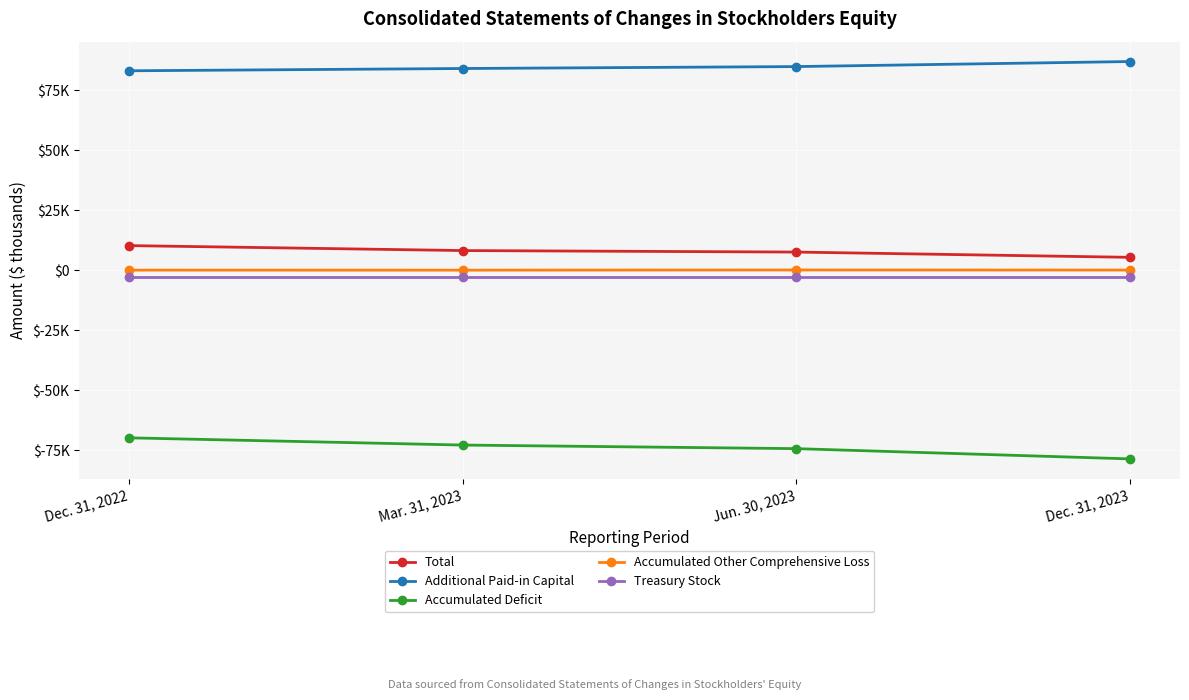

What are all the series names shown in the legend?

Total, Additional Paid-in Capital, Accumulated Deficit, Accumulated Other Comprehensive Loss, Treasury Stock